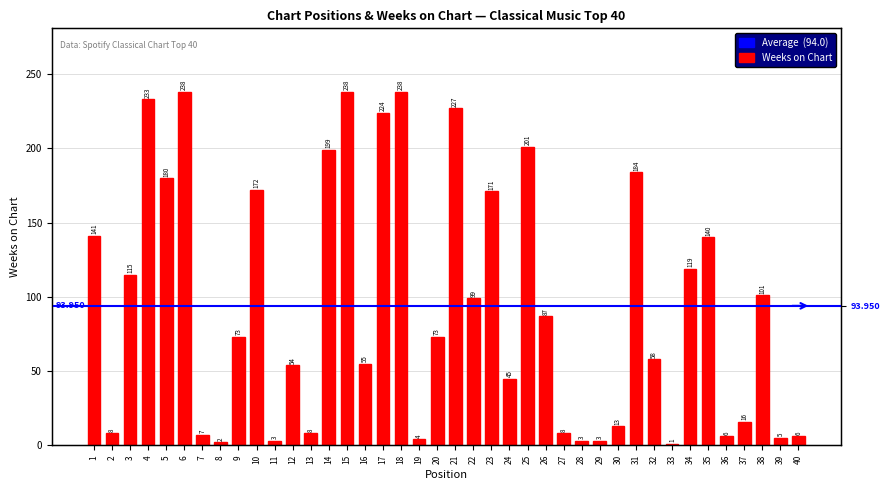

The chart shows a value of 2 at 7. True or false?

False